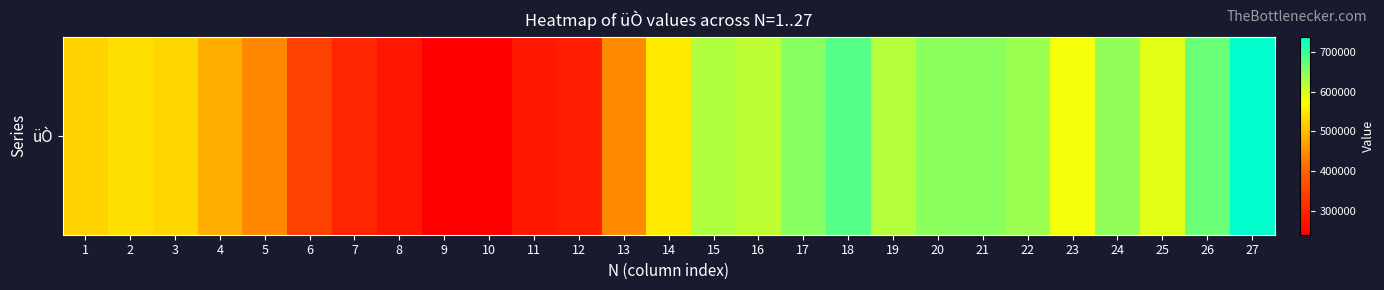

What is the average value?

512548